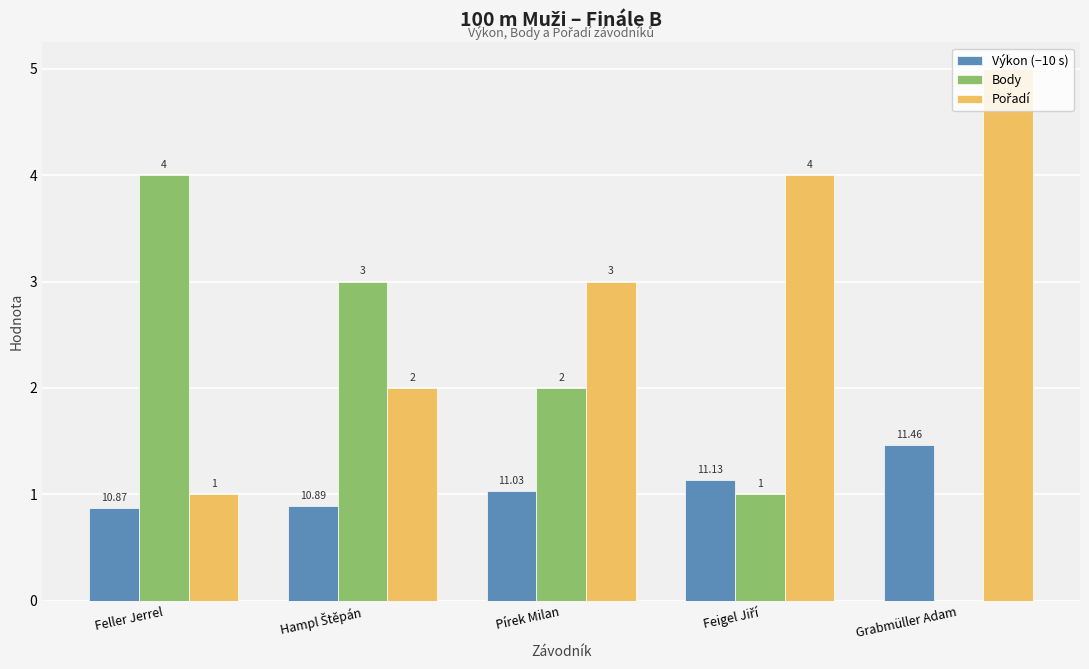

How many series are shown in this chart?

3